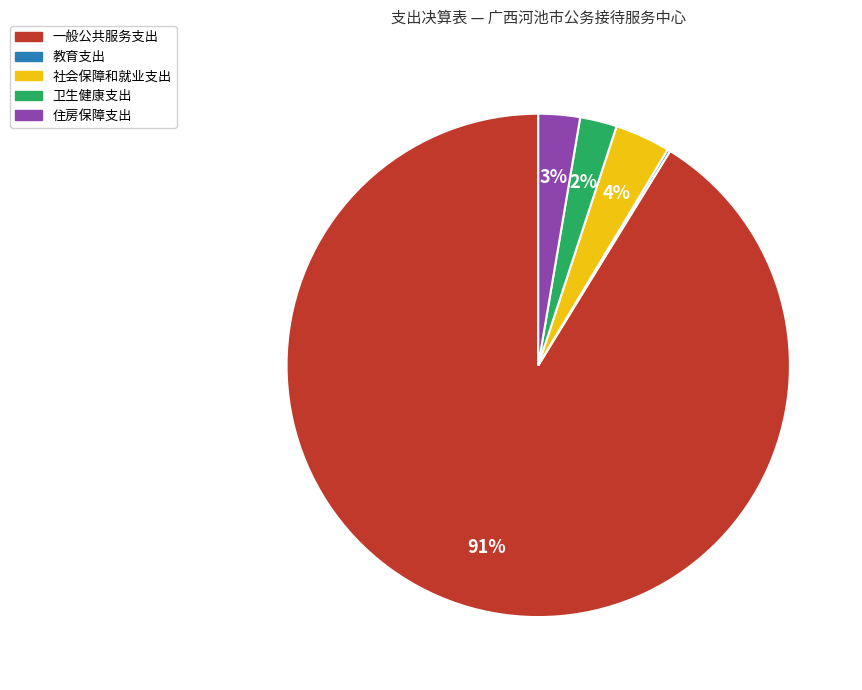

Do 卫生健康支出 and 社会保障和就业支出 together represent more than half of the pie?

No